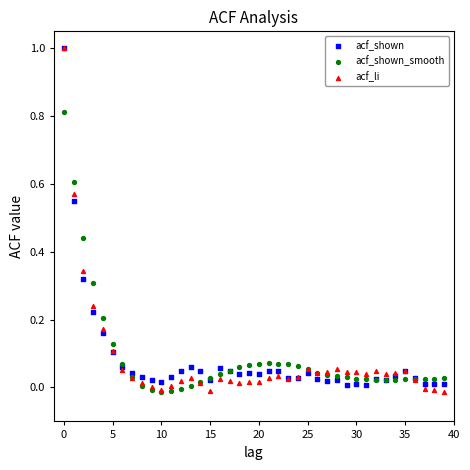

What are all the series names shown in the legend?

acf_shown, acf_shown_smooth, acf_li